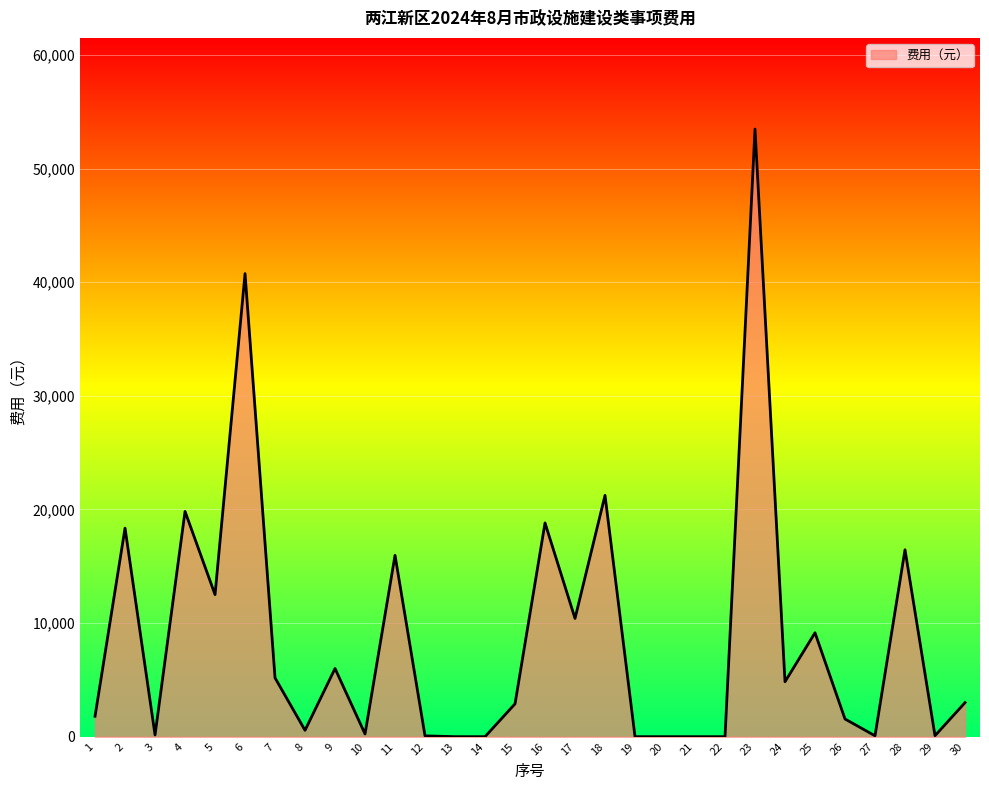

Is it true that the value at 11 is 3813.2?

False